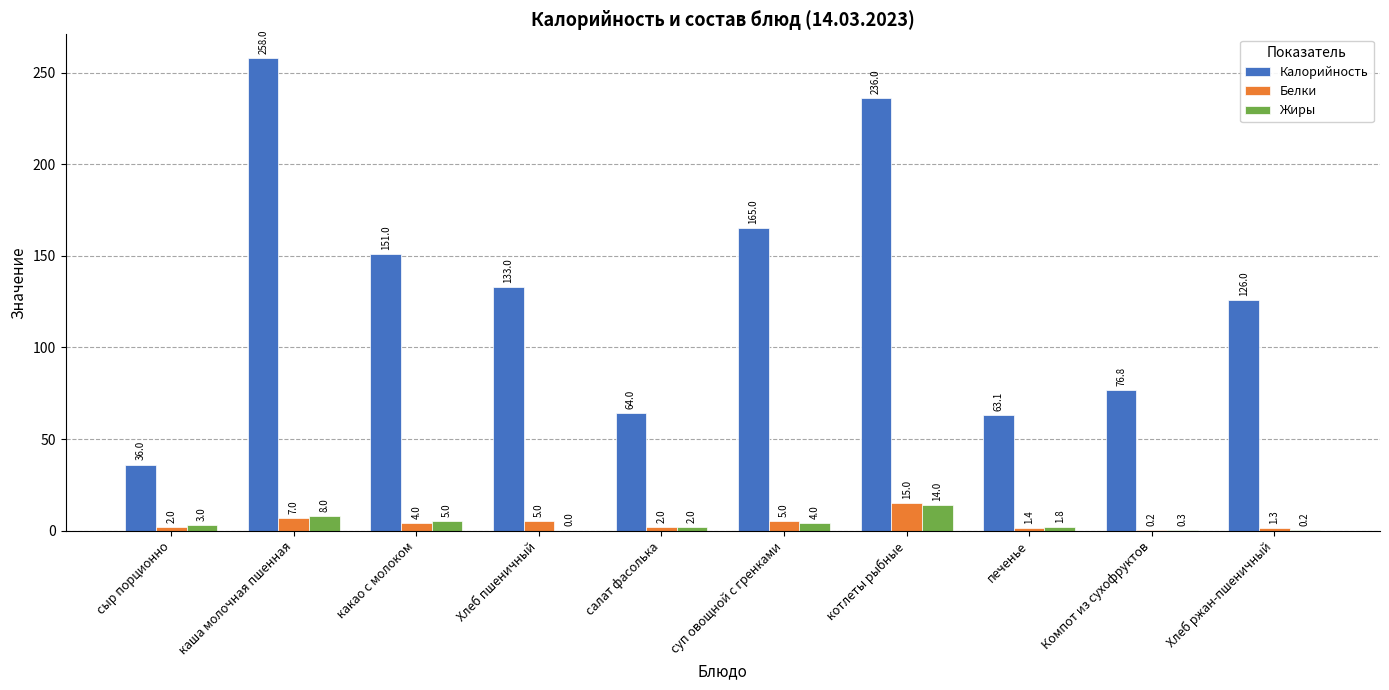

Between сыр порционно and салат фасолька, which series saw the biggest shift?

Калорийность